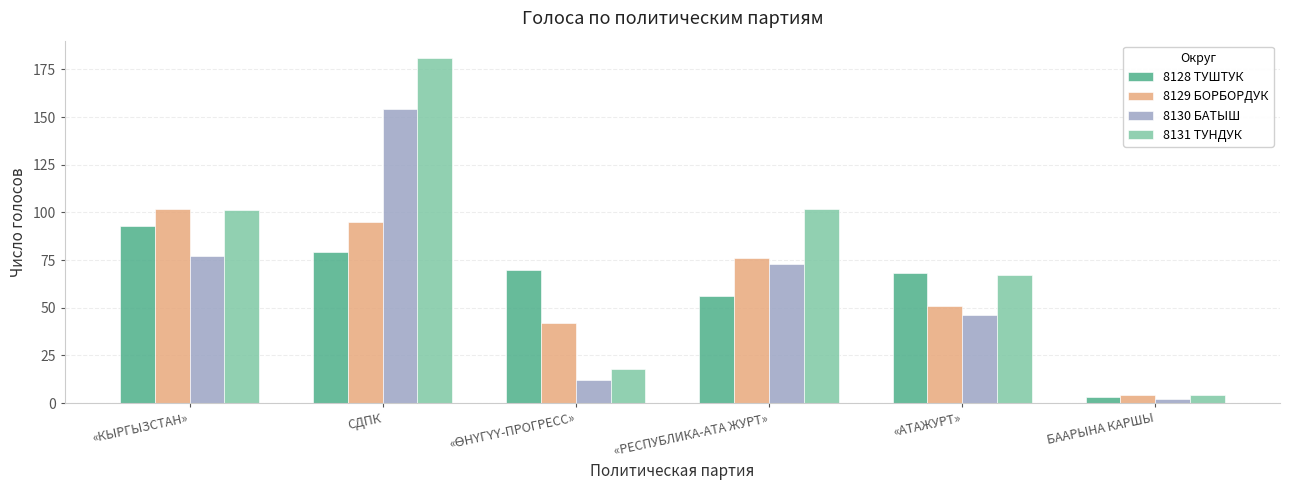

Reading left to right, transcribe all the data shown in this chart.

8128 ТУШТУК: 93	79	70	56	68	3
8129 БОРБОРДУК: 102	95	42	76	51	4
8130 БАТЫШ: 77	154	12	73	46	2
8131 ТУНДУК: 101	181	18	102	67	4